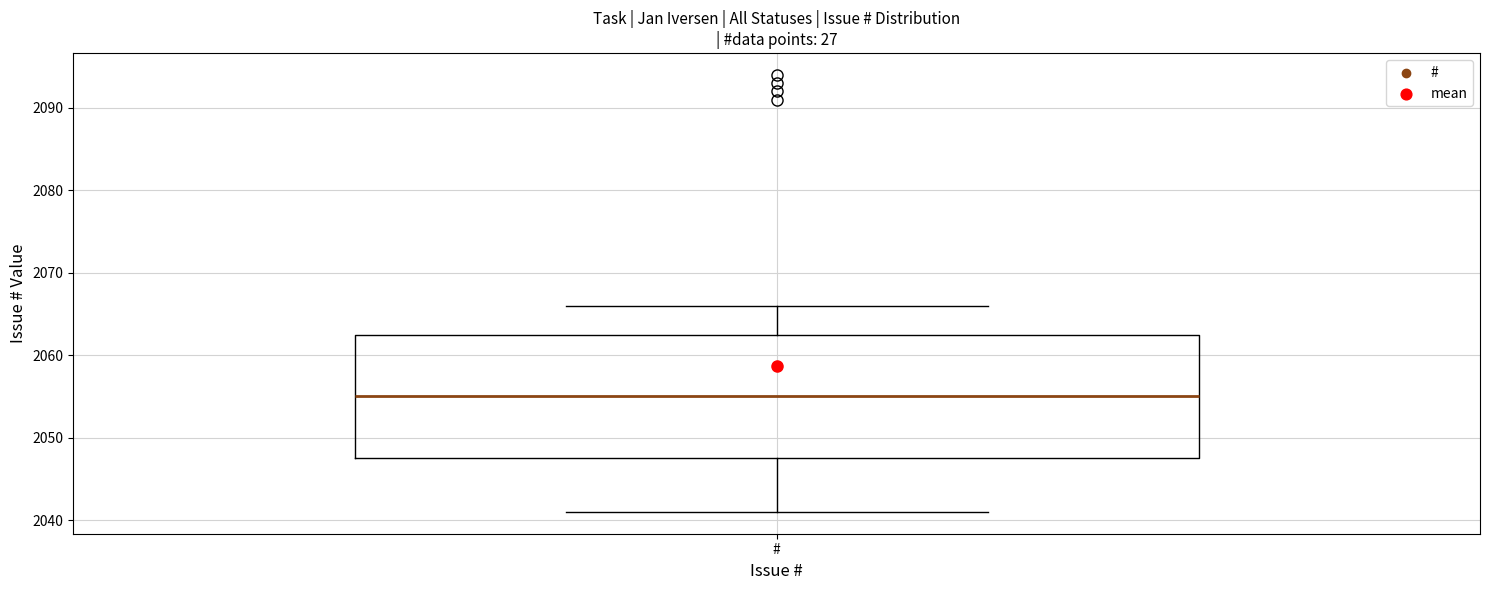

Where does the upper whisker of the box for # end on the y-axis? The values are not printed on the chart, so give them approximately, as read against the axis.

2066